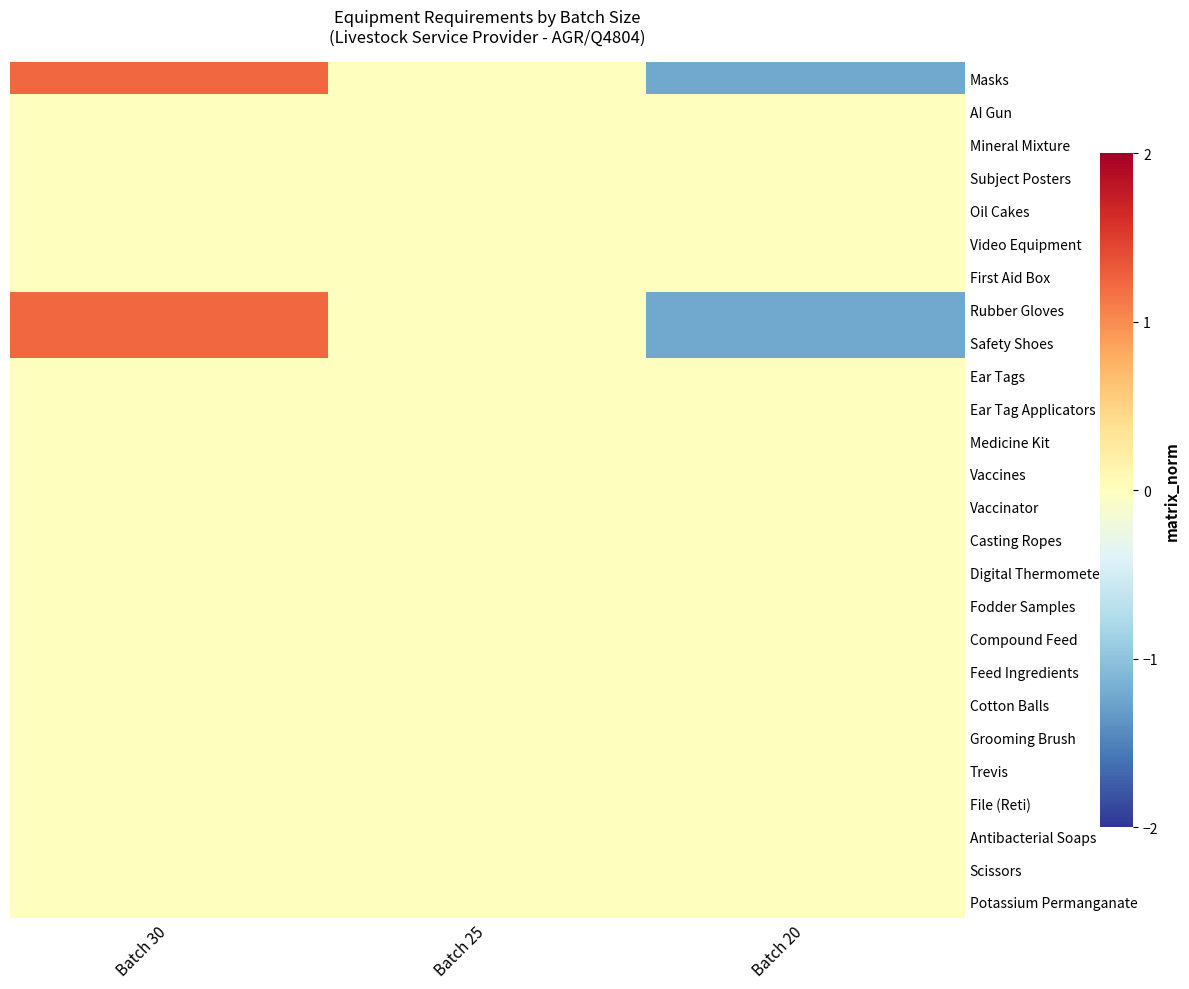

Between Batch 30 and Batch 20, which series saw the biggest shift?

Masks